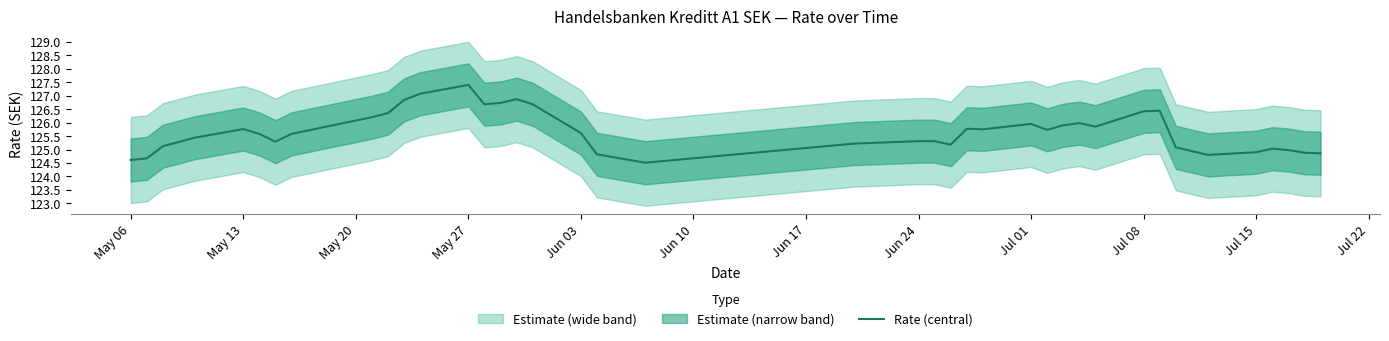

What is the maximum value shown in the chart?

127.4